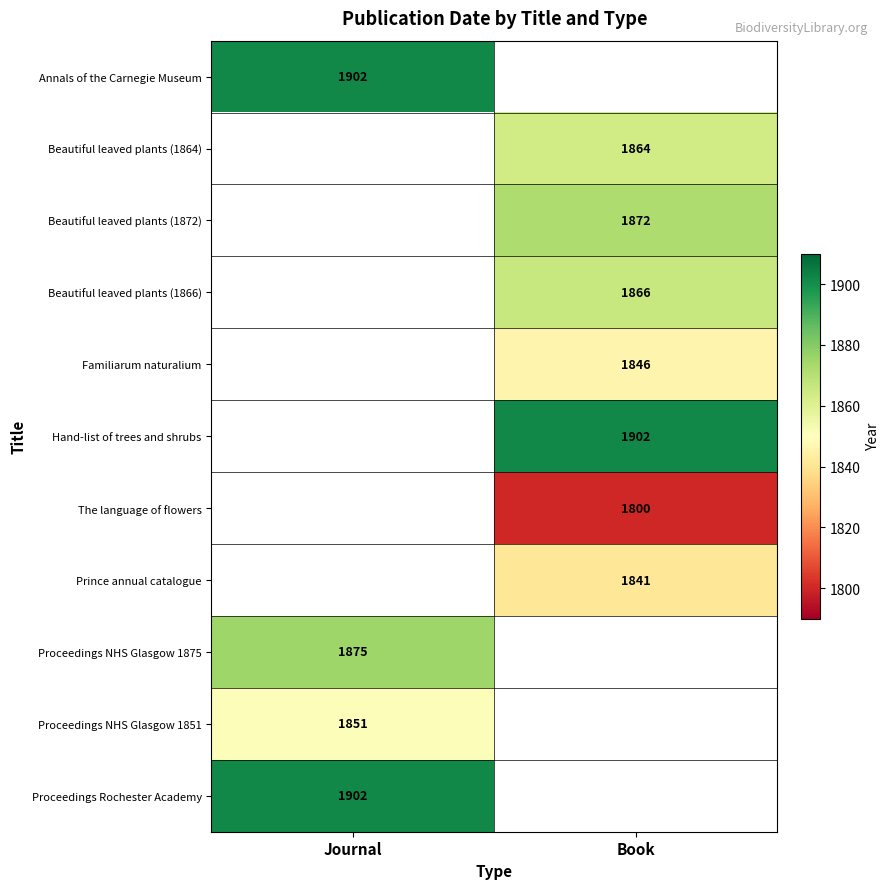

What is the spread (max minus min) of values at Journal?

51.0